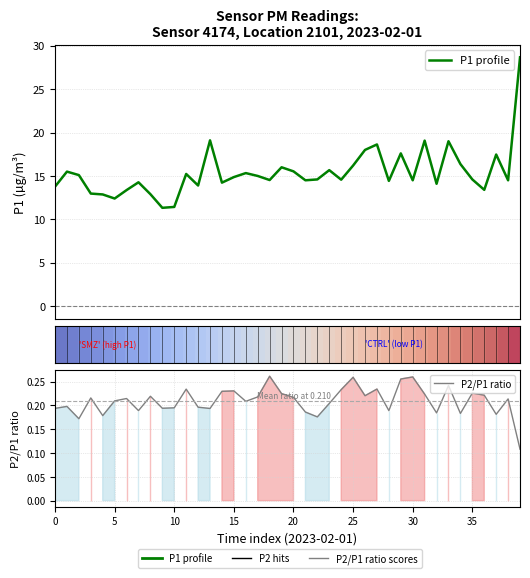

Does the chart have visible grid lines?

Yes